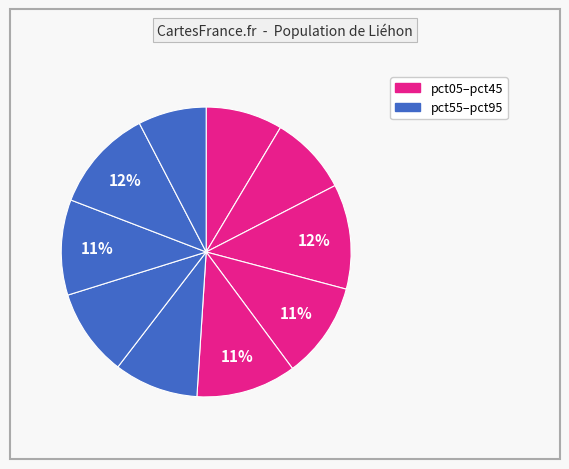

Rank the categories by value from highest to lowest.

pct25, pct85, pct45, pct35, pct75, pct65, pct55, pct15, pct05, pct95